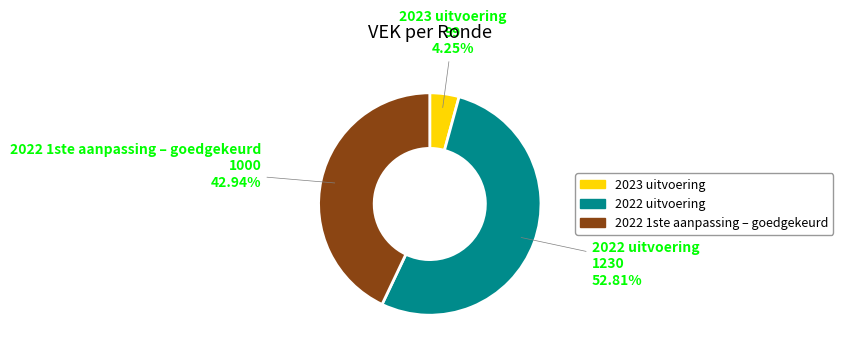

What percentage is the 2022 1ste aanpassing – goedgekeurd slice, to the nearest percent?

43%